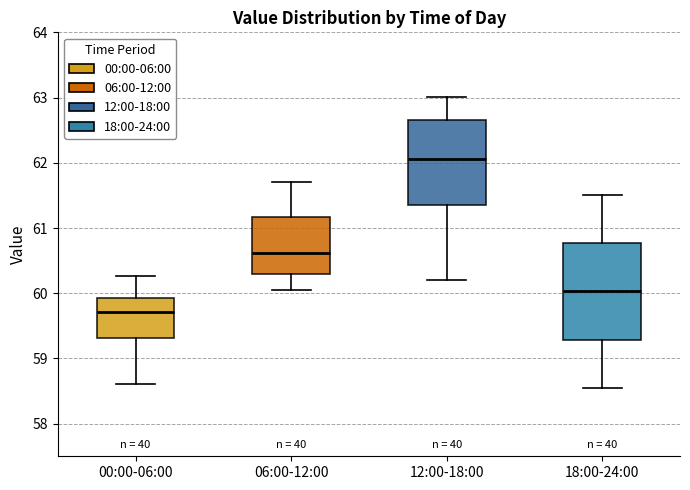

Where is the upper edge of the box for 06:00-12:00 on the y-axis? The values are not printed on the chart, so give them approximately, as read against the axis.

61.2